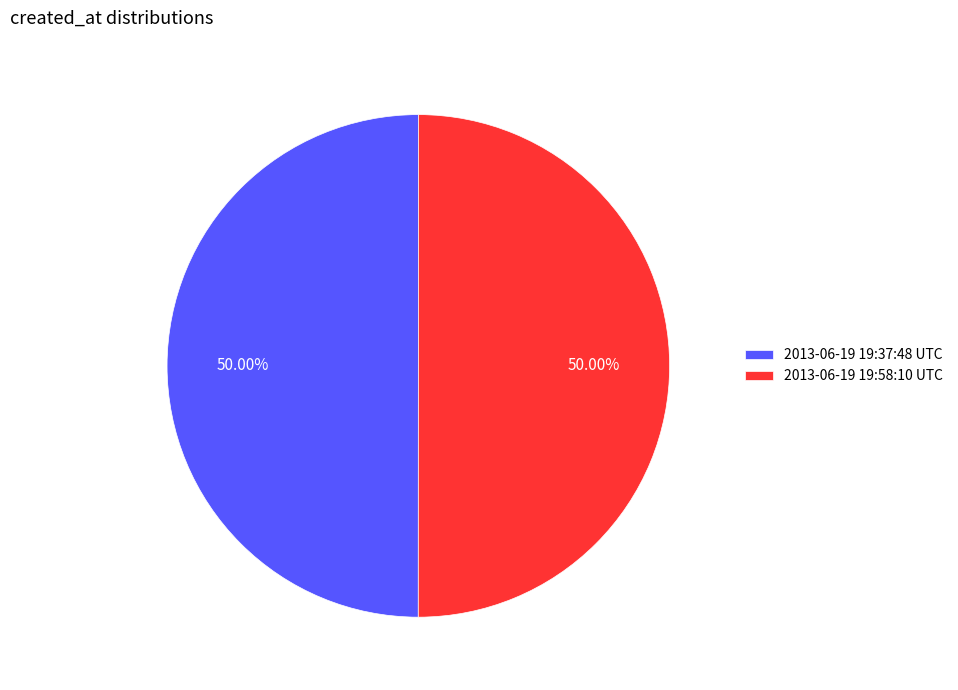

To the nearest percent, what is the combined percentage of 2013-06-19 19:37:48 UTC and 2013-06-19 19:58:10 UTC?

100%